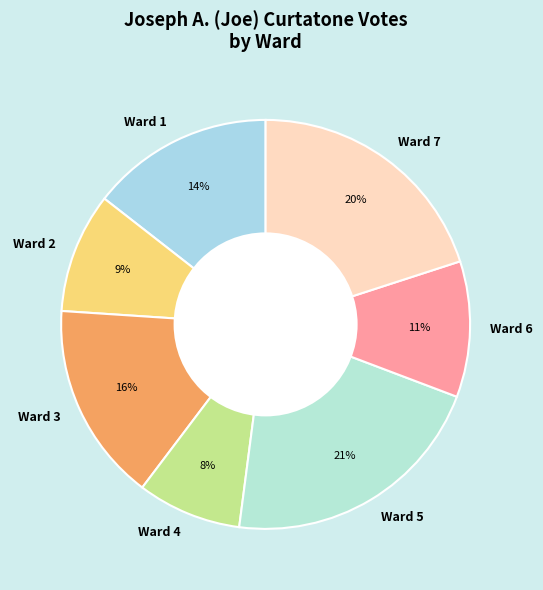

Does Ward 5 account for over 50% of the chart?

No